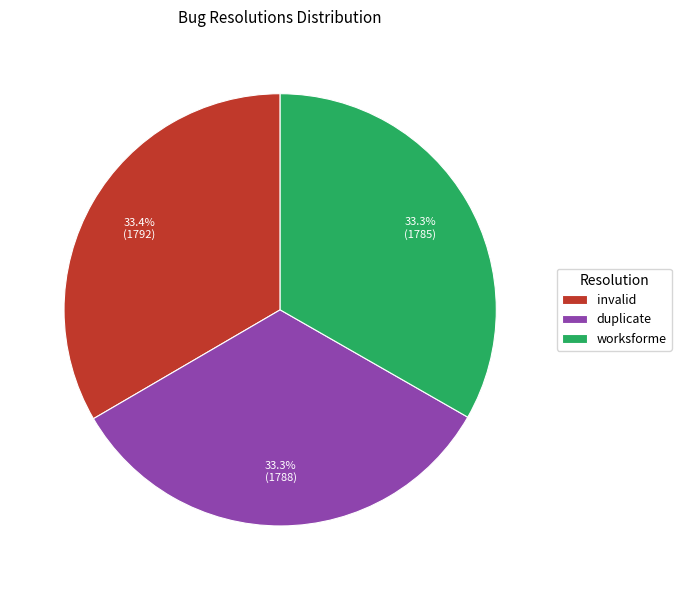

Is there any slice that represents more than half of the pie?

No